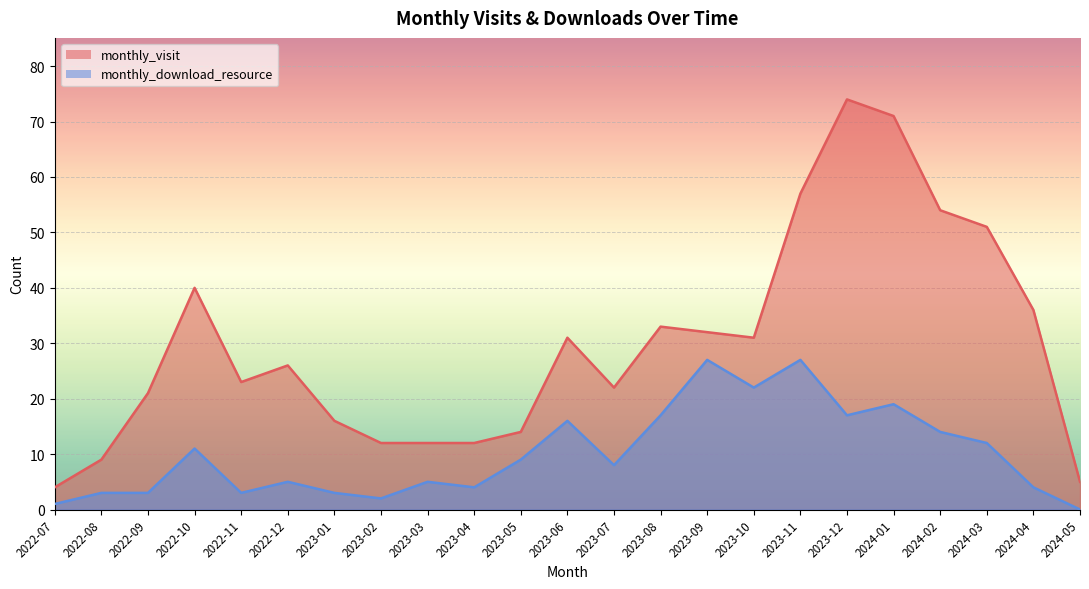

At which label does monthly_download_resource reach its minimum?

2024-05